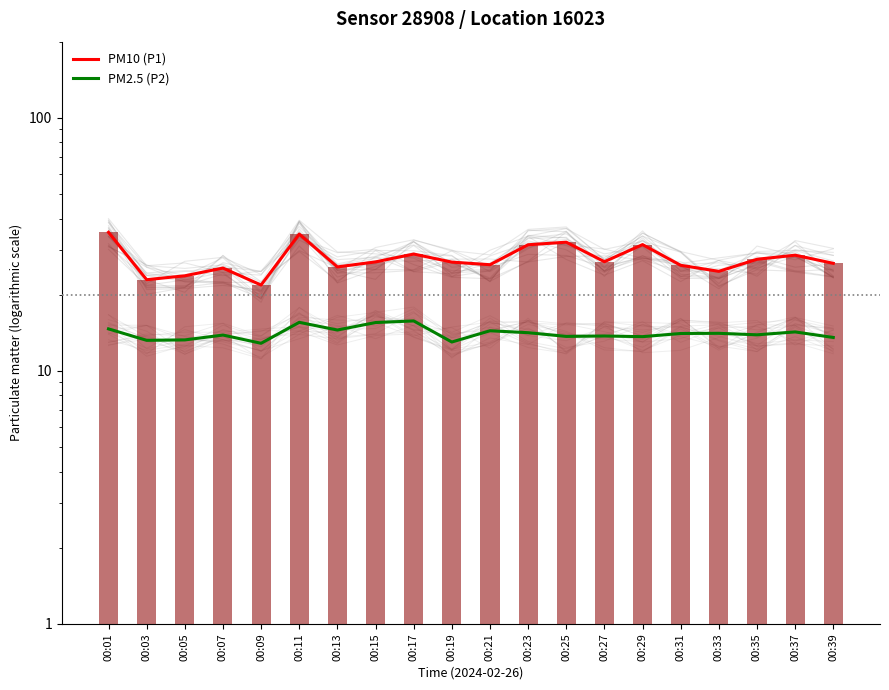

Are the bars grouped side by side (vs. stacked)?

Yes